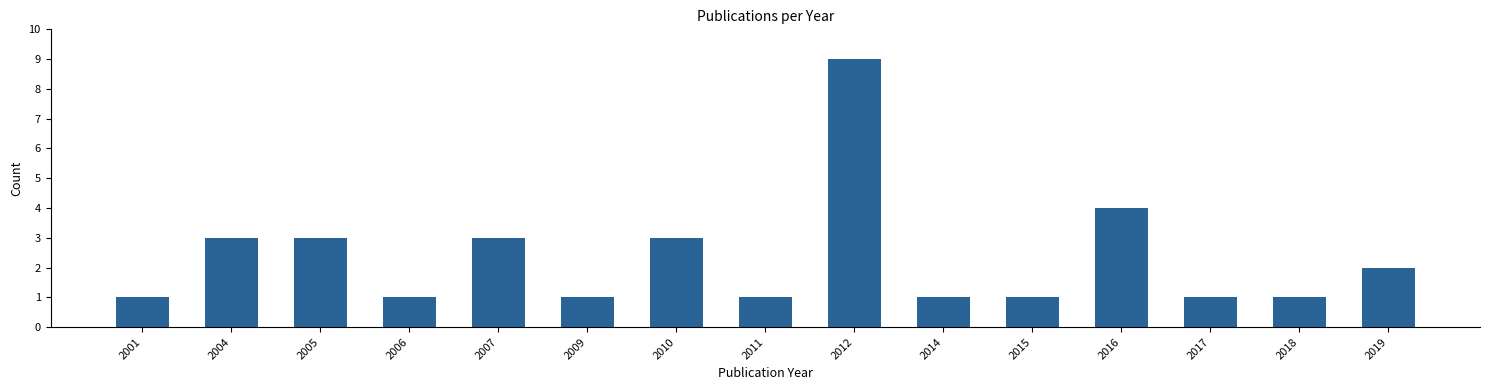

What is the maximum value shown in the chart?

9